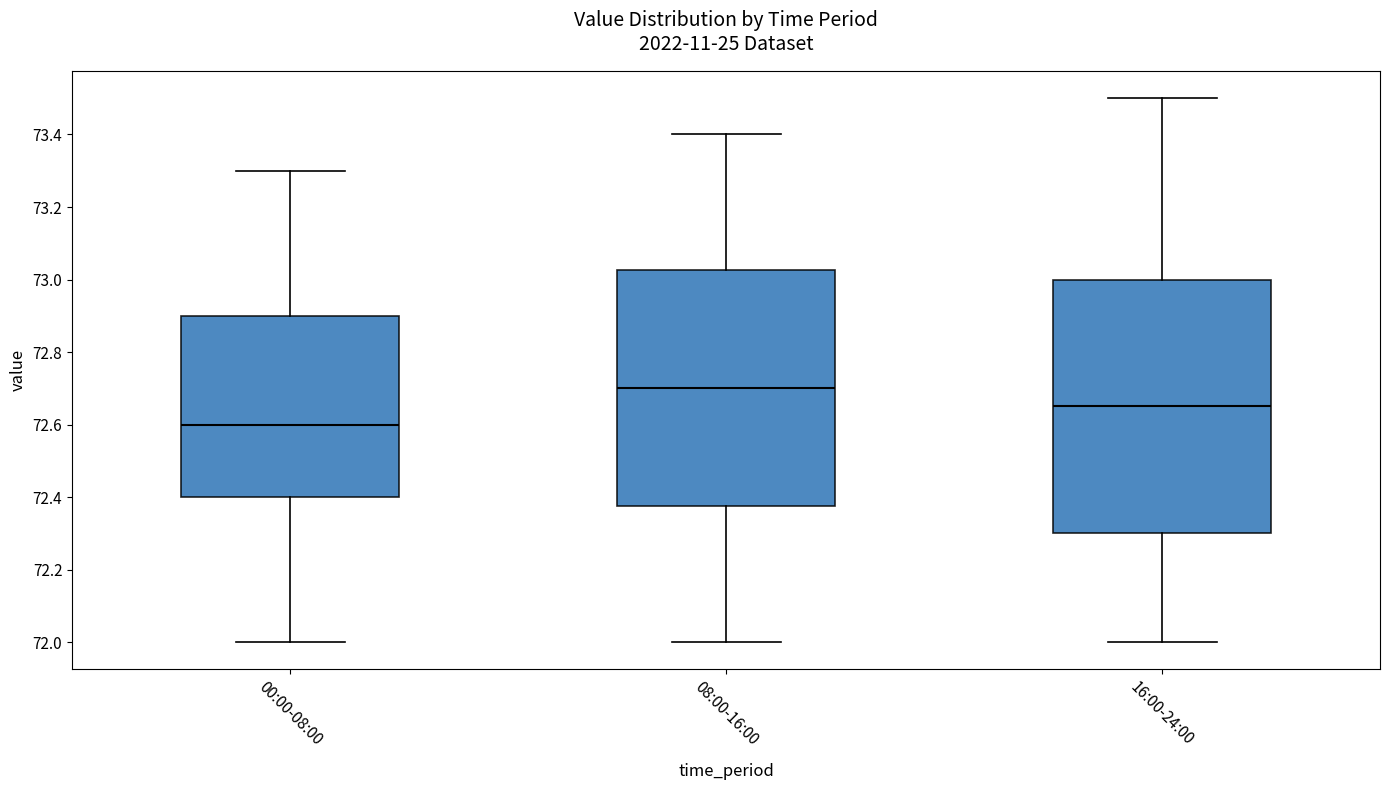

Where is the lower edge of the box for 16:00-24:00 on the y-axis? The values are not printed on the chart, so give them approximately, as read against the axis.

72.30